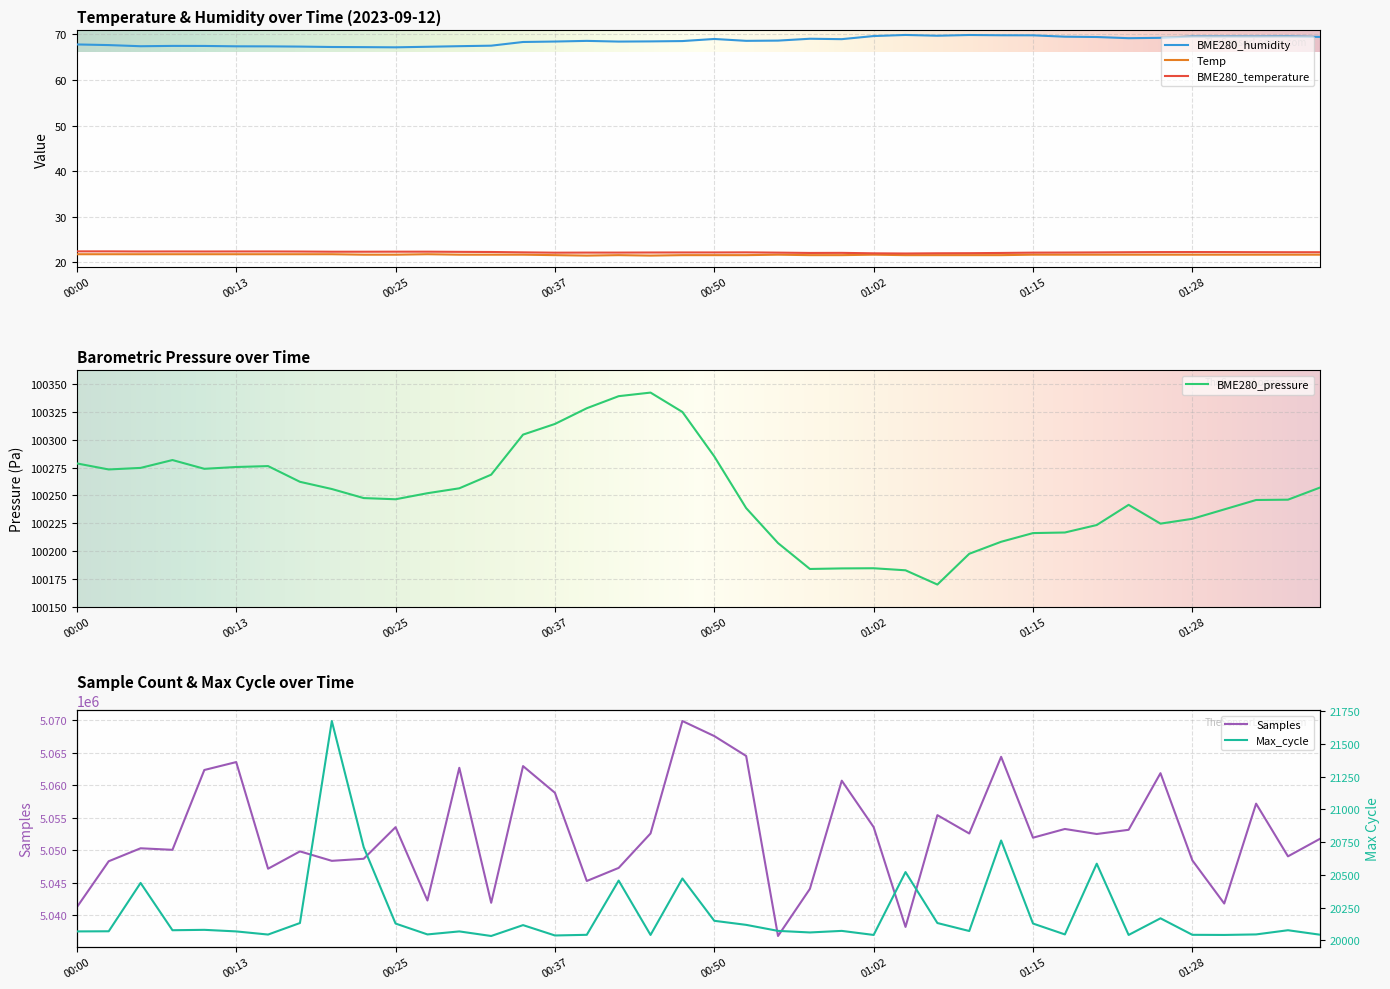

What is the lowest value of the Temp series?

21.5